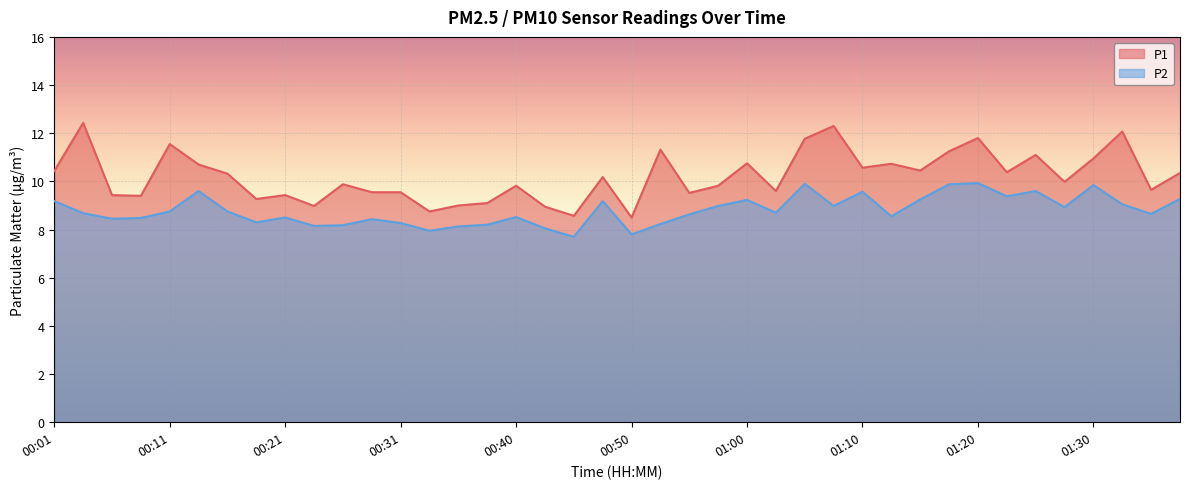

What position from the left is 00:21?

9